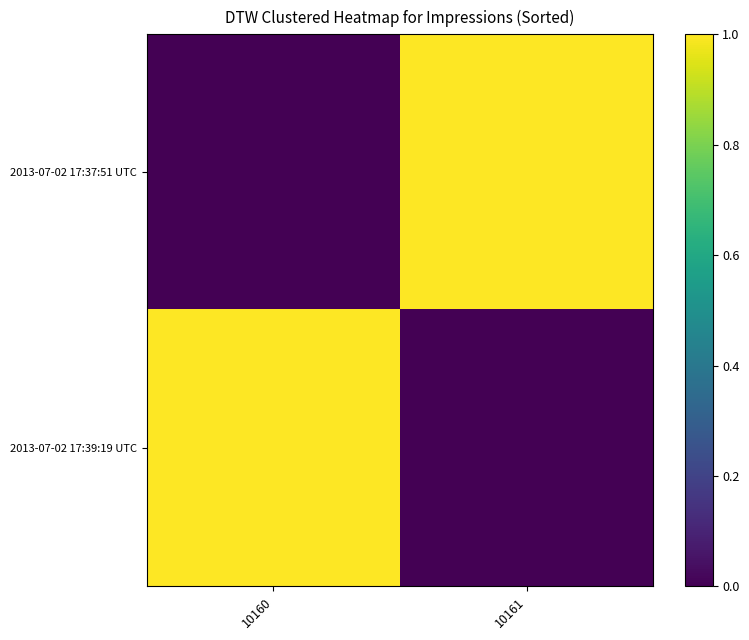

Which series has the widest spread of values?

2013-07-02 17:37:51 UTC